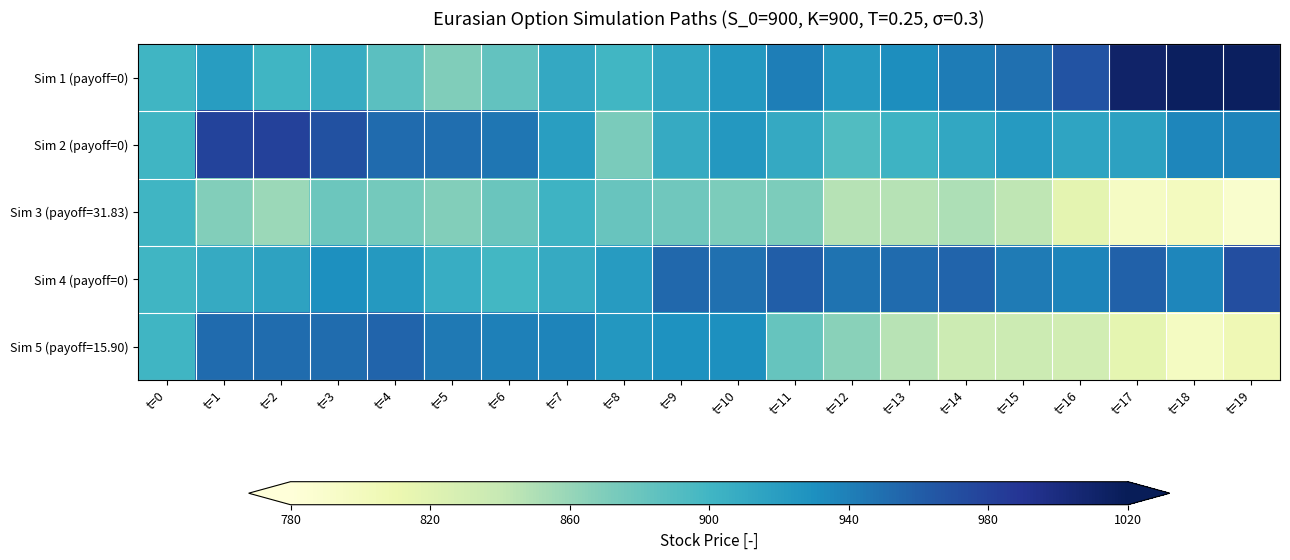

Reading left to right, list all the values displayed in this chart.

Sim 1 (payoff=0): t=0=900.0	t=1=920.1	t=2=900.6	t=3=908.3	t=4=887.3	t=5=869.3	t=6=884.0	t=7=910.6	t=8=899.8	t=9=911.9	t=10=923.7	t=11=940.7	t=12=922.0	t=13=931.1	t=14=941.3	t=15=949.6	t=16=967.4	t=17=1010.9	t=18=1016.2	t=19=1015.5
Sim 2 (payoff=0): t=0=900.0	t=1=978.7	t=2=980.2	t=3=969.1	t=4=952.3	t=5=950.1	t=6=945.9	t=7=919.3	t=8=872.4	t=9=908.9	t=10=924.3	t=11=909.6	t=12=891.9	t=13=902.6	t=14=911.8	t=15=922.3	t=16=914.2	t=17=916.4	t=18=936.0	t=19=937.3
Sim 3 (payoff=31.83): t=0=900.0	t=1=868.3	t=2=858.3	t=3=878.5	t=4=875.1	t=5=868.4	t=6=879.8	t=7=902.7	t=8=881.0	t=9=877.2	t=10=871.2	t=11=871.2	t=12=847.0	t=13=846.9	t=14=850.7	t=15=843.7	t=16=816.8	t=17=795.0	t=18=798.8	t=19=789.1
Sim 4 (payoff=0): t=0=900.0	t=1=908.5	t=2=915.7	t=3=930.8	t=4=923.2	t=5=907.0	t=6=898.8	t=7=909.1	t=8=921.2	t=9=954.1	t=10=949.3	t=11=959.6	t=12=947.8	t=13=952.0	t=14=955.3	t=15=942.5	t=16=936.9	t=17=957.4	t=18=936.5	t=19=971.2
Sim 5 (payoff=15.90): t=0=900.0	t=1=952.4	t=2=950.6	t=3=951.5	t=4=955.4	t=5=943.2	t=6=939.6	t=7=936.7	t=8=924.9	t=9=928.6	t=10=930.7	t=11=882.1	t=12=865.6	t=13=845.7	t=14=836.2	t=15=835.6	t=16=832.1	t=17=816.0	t=18=797.7	t=19=806.7